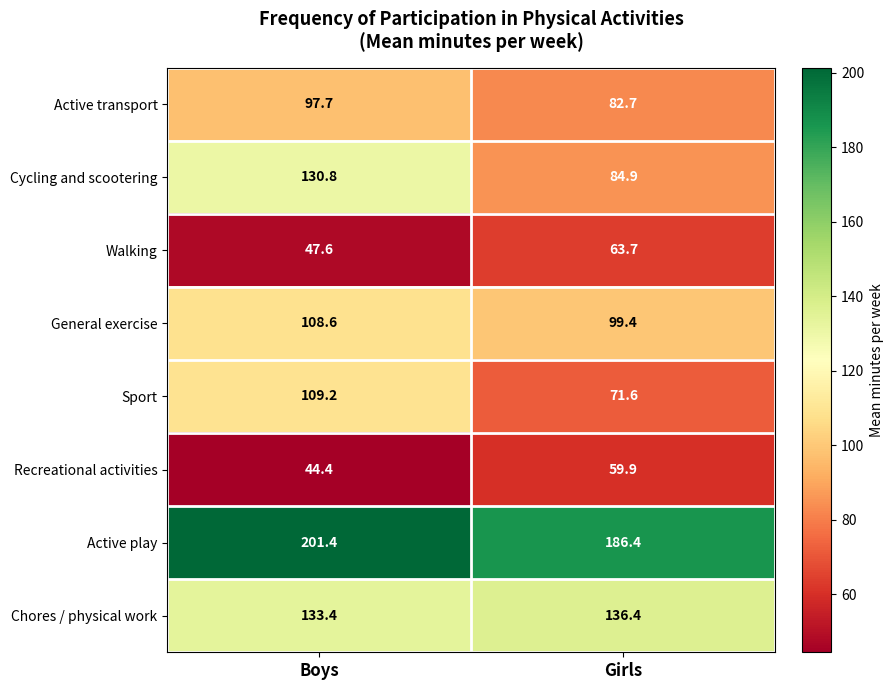

Which label corresponds to the largest value in the chart?

Boys